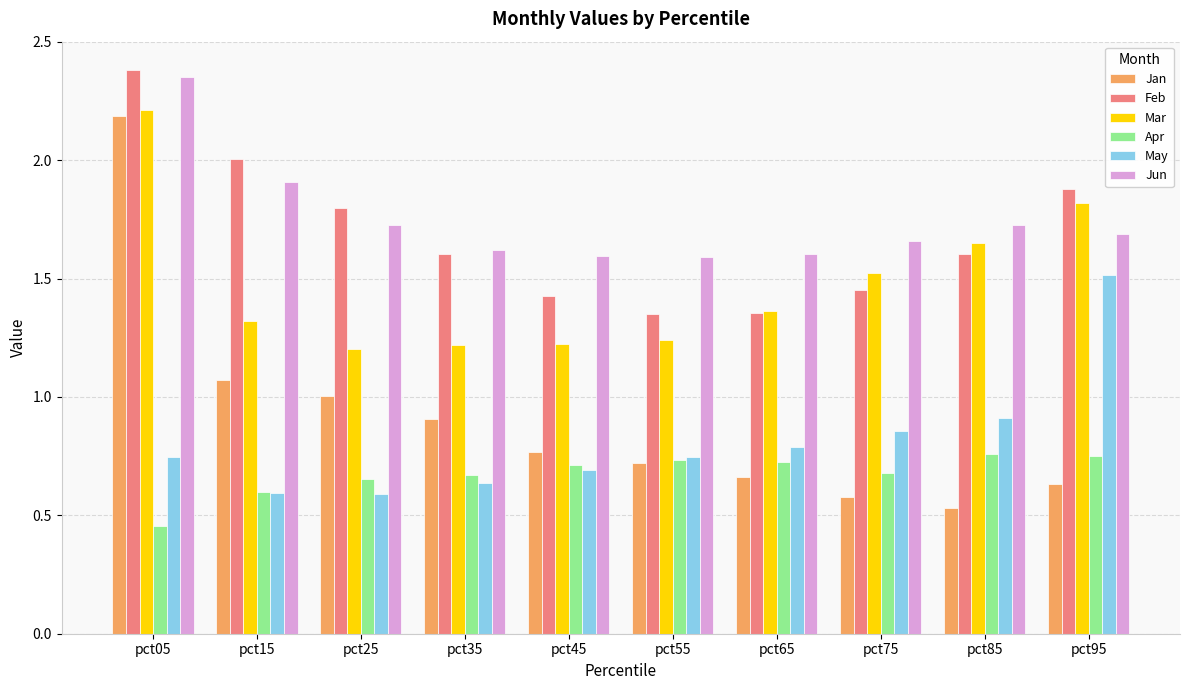

Where is Apr nearest to the value 0?

pct05